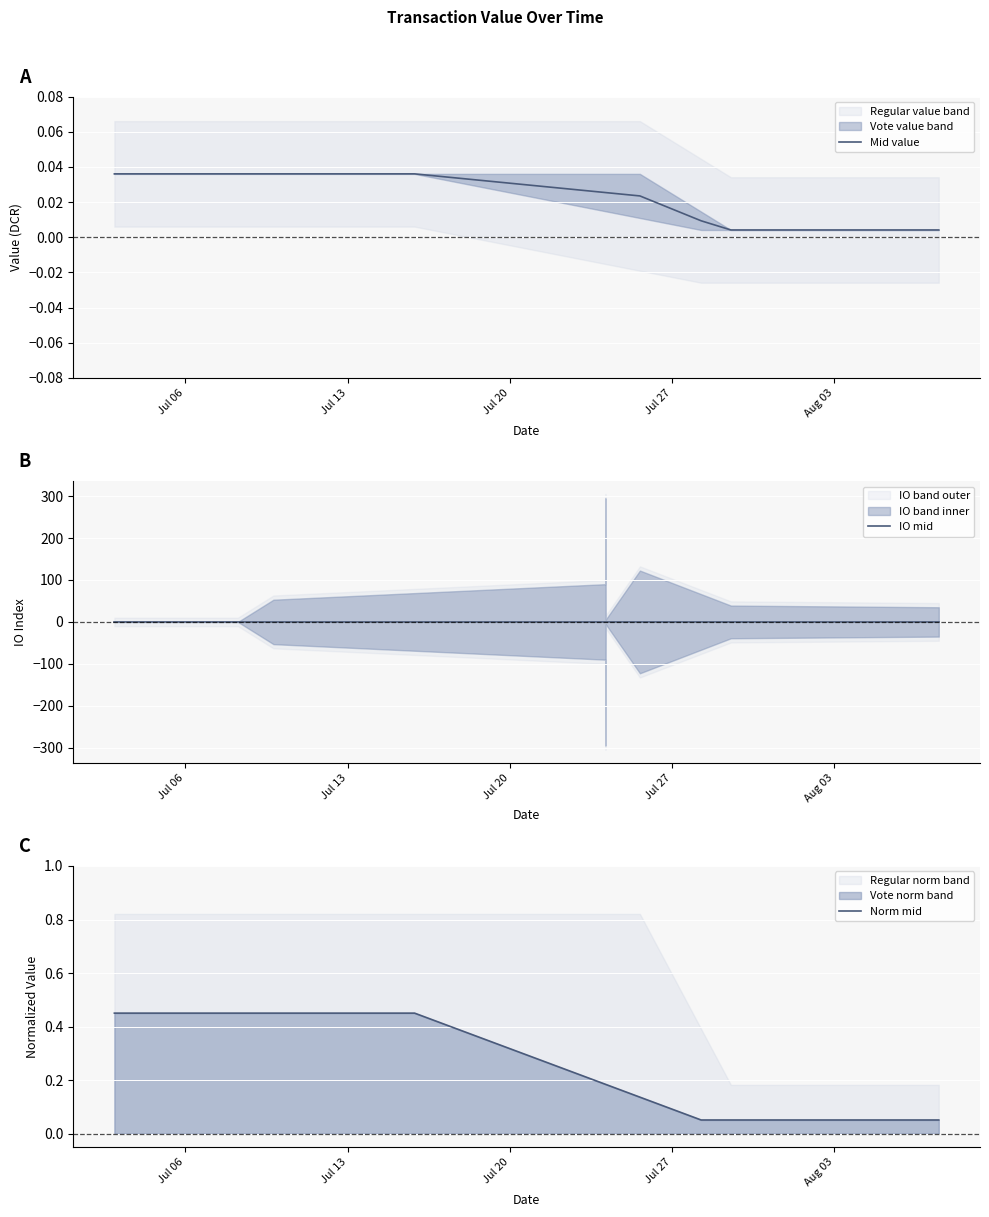

True or false: Norm mid and IO mid intersect in this chart.

False